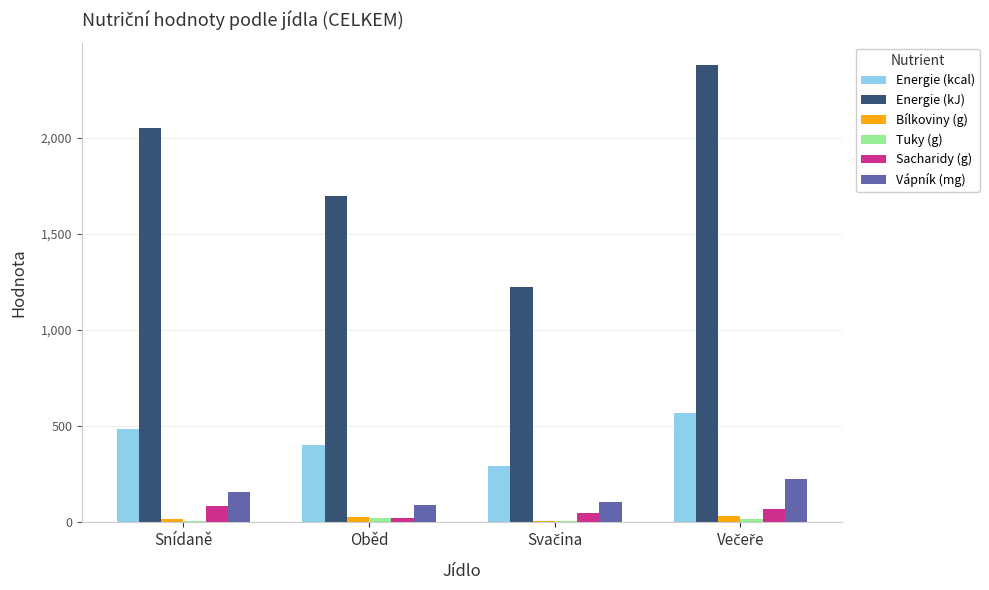

The value of Energie (kcal) at Snídaně is 862.3. True or false?

False